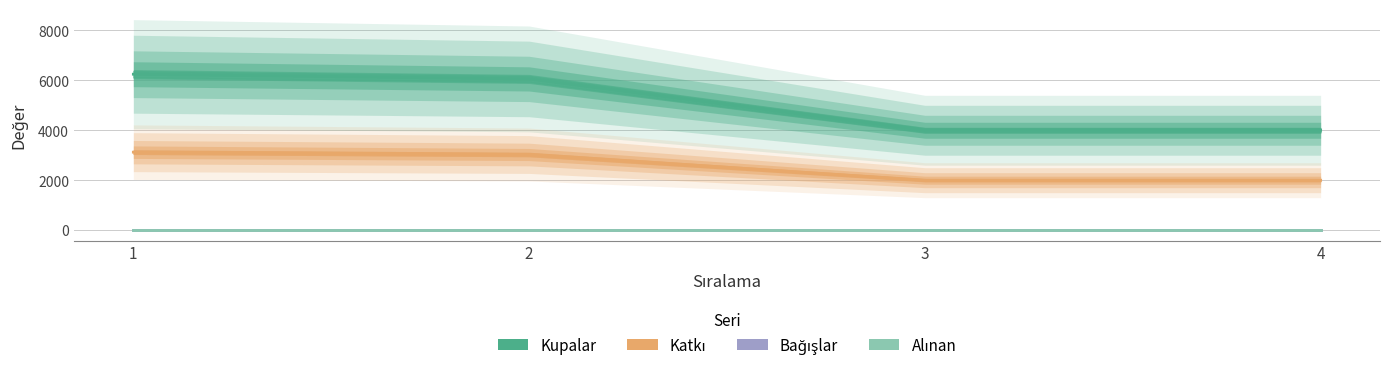

True or false: Katkı and Alınan cross at least once.

False